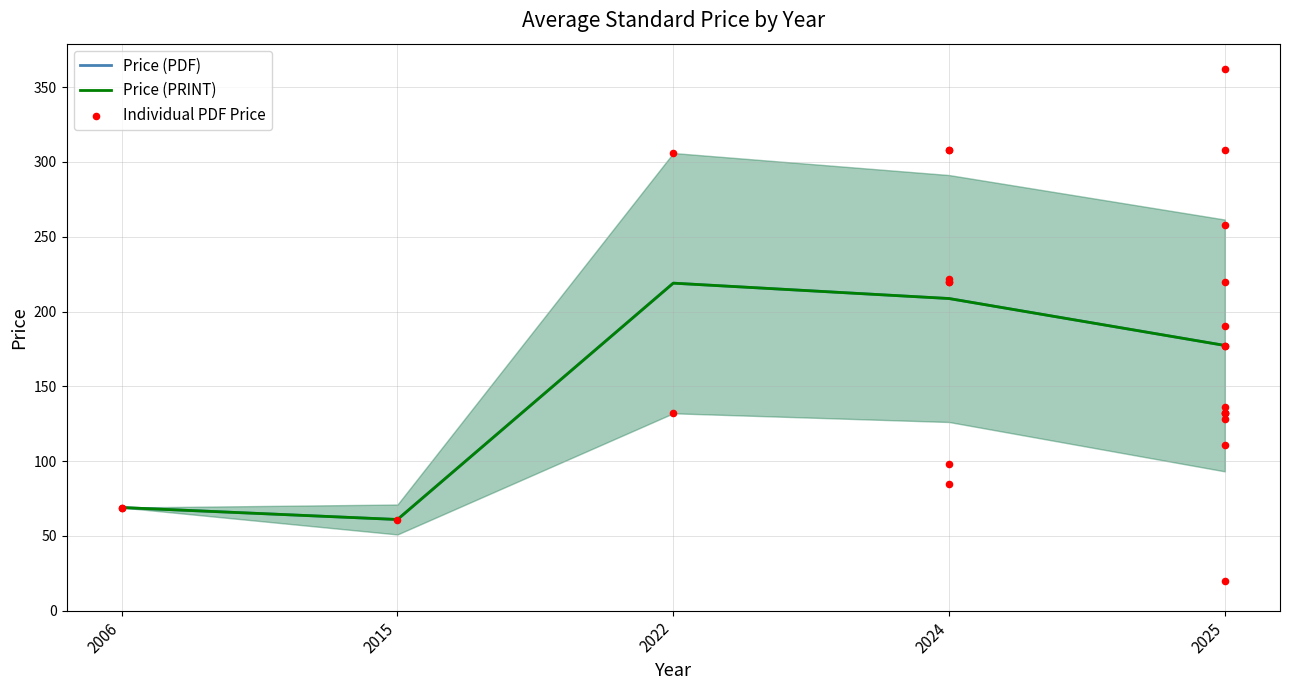

Which series contains the highest Y value?

Price (PDF)